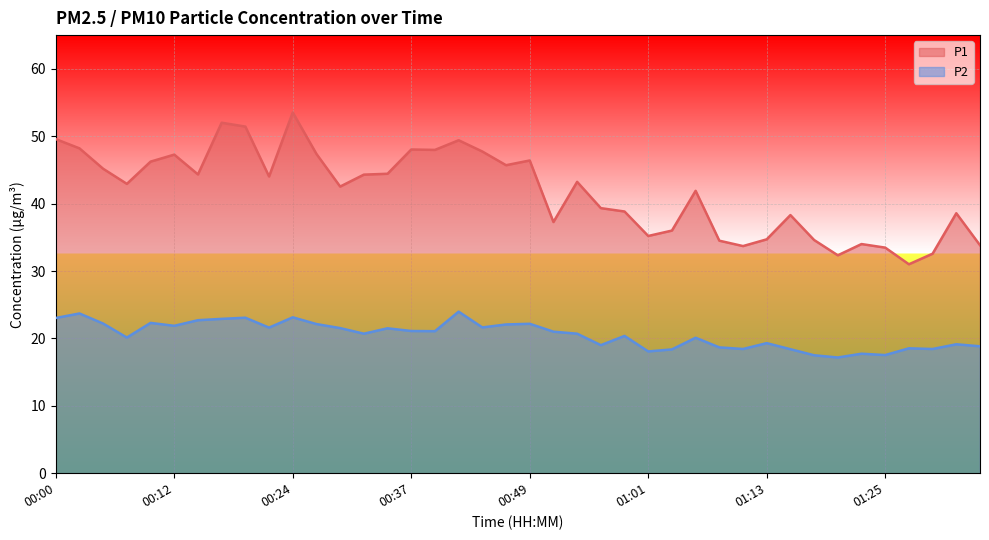

True or false: P1 has more than 0 points higher than both neighbors.

True